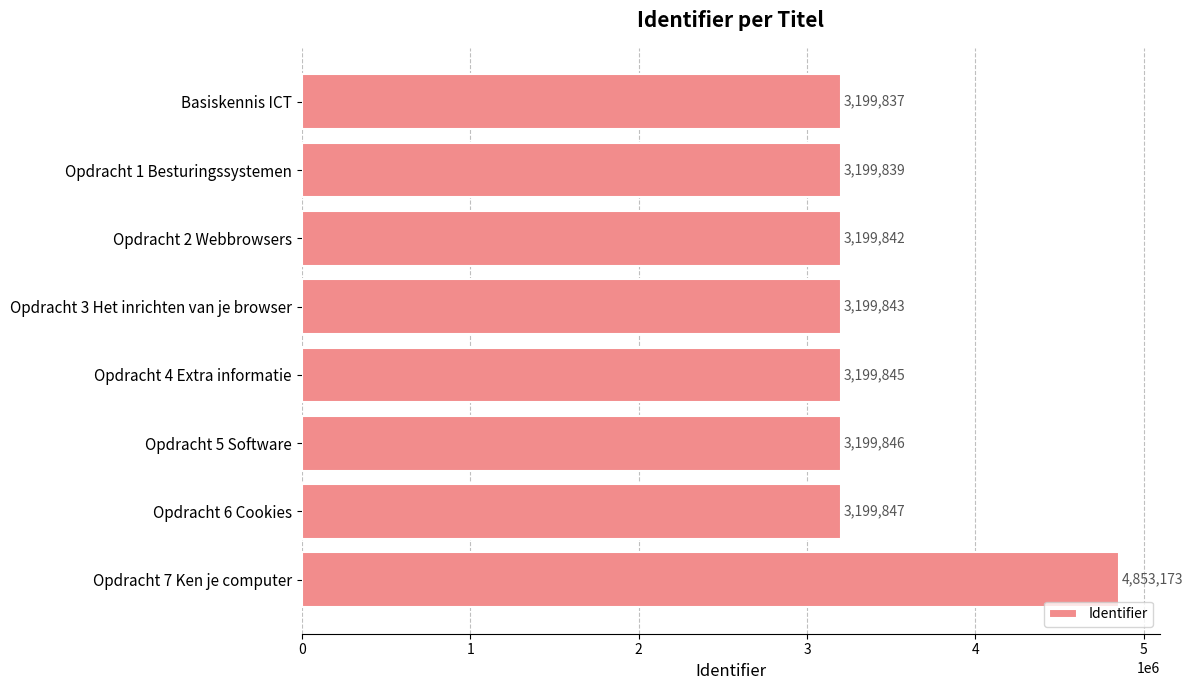

Does the chart contain stacked bars?

No